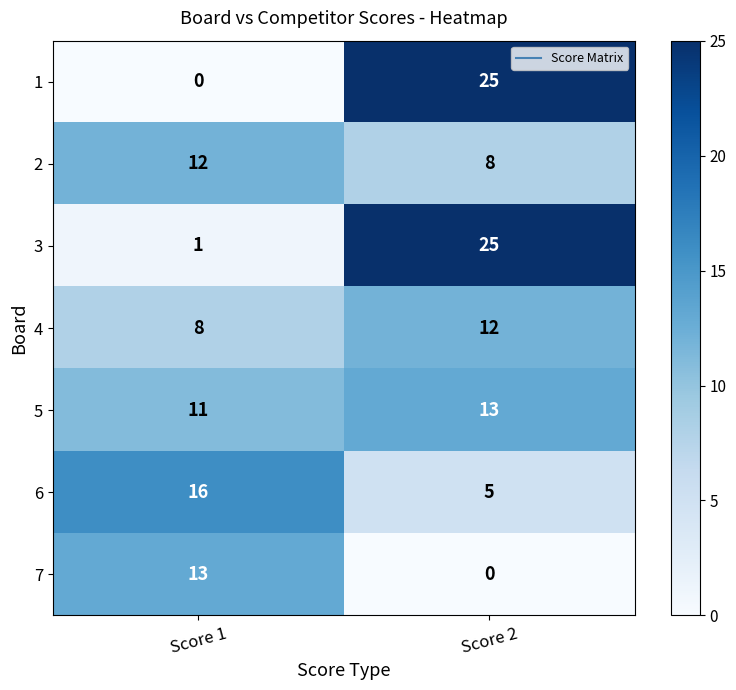

How many categories are shown in the chart?

2